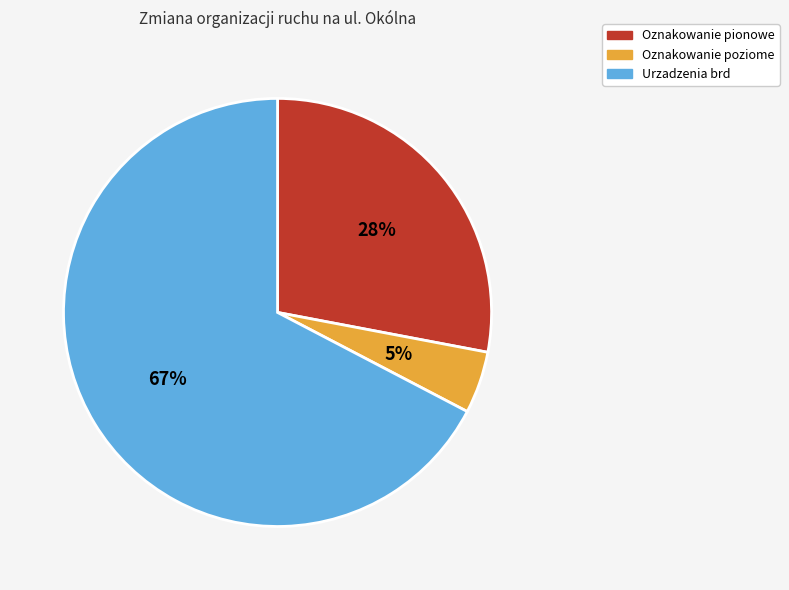

To the nearest percent, what is the average slice percentage?

33%